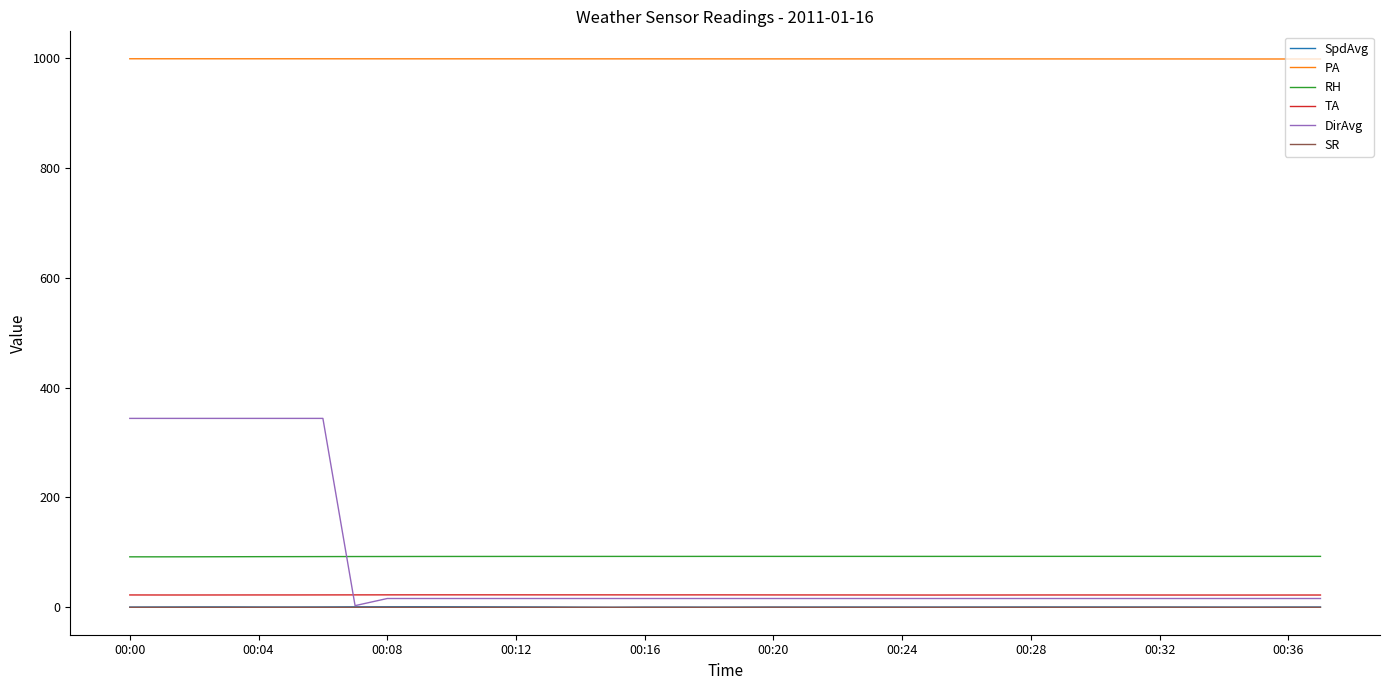

Which series has the largest total across all categories?

PA